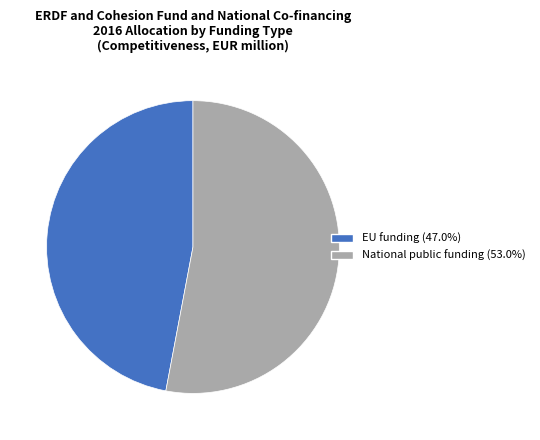

Does any single category account for the majority?

Yes